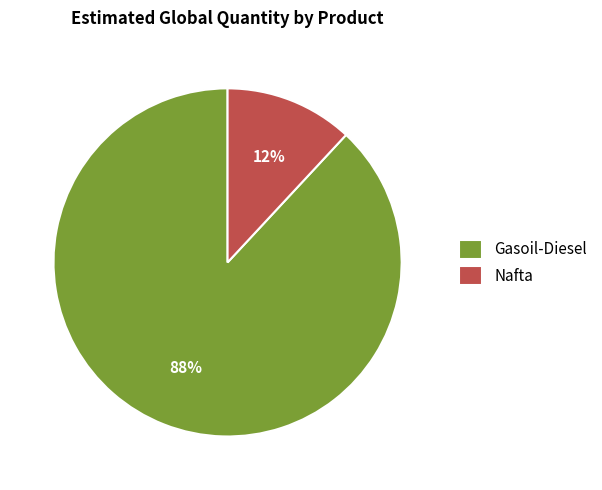

How many segments does this pie chart have?

2